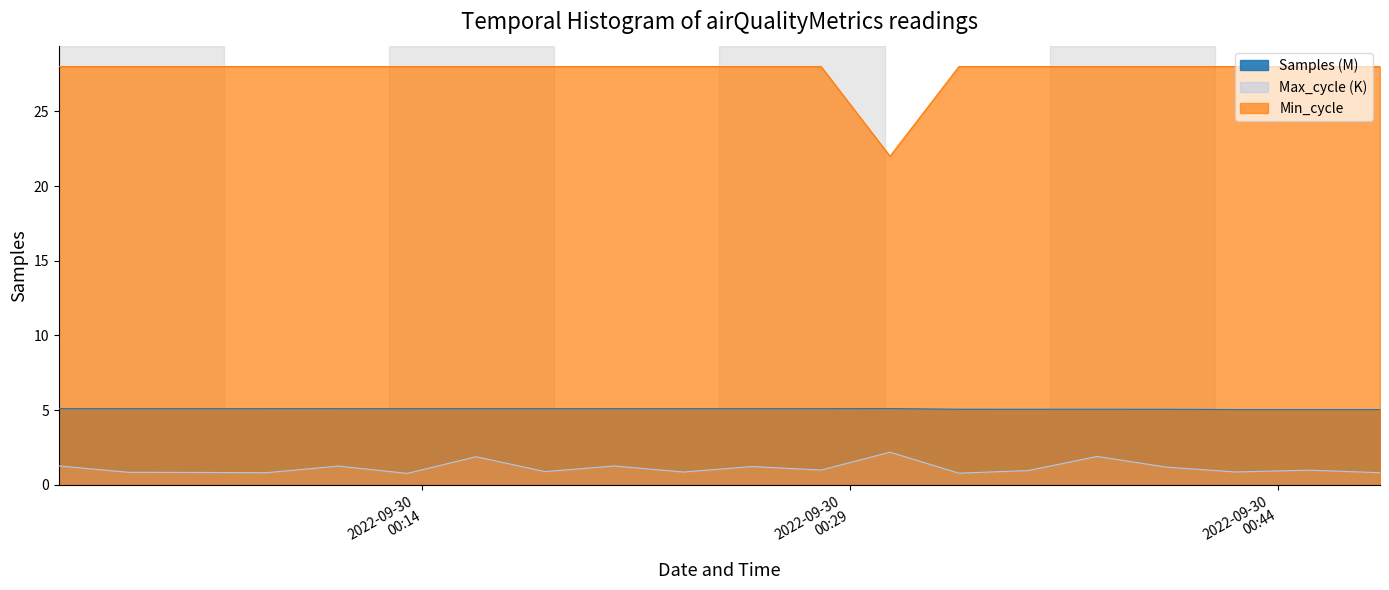

Is it true that Samples equals 1.0 at 3?

False